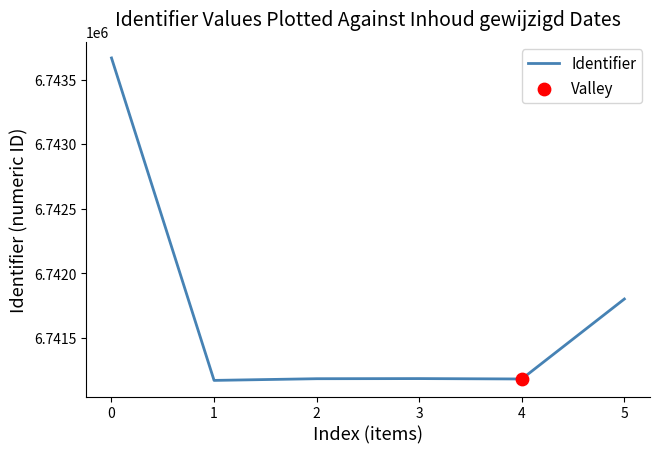

What is the ratio of the value at 5 to the value at 1?

1.0